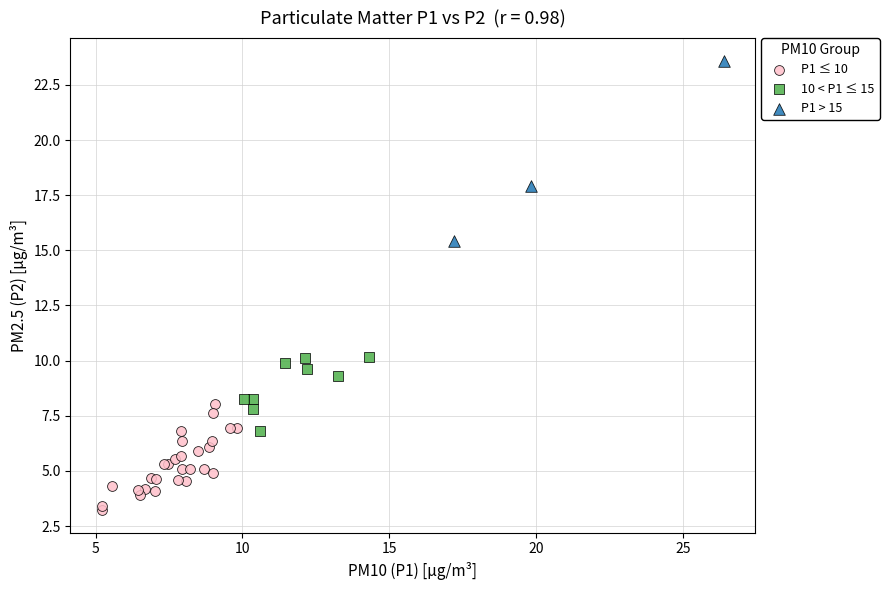

Which series contains the highest Y value?

P1 > 15